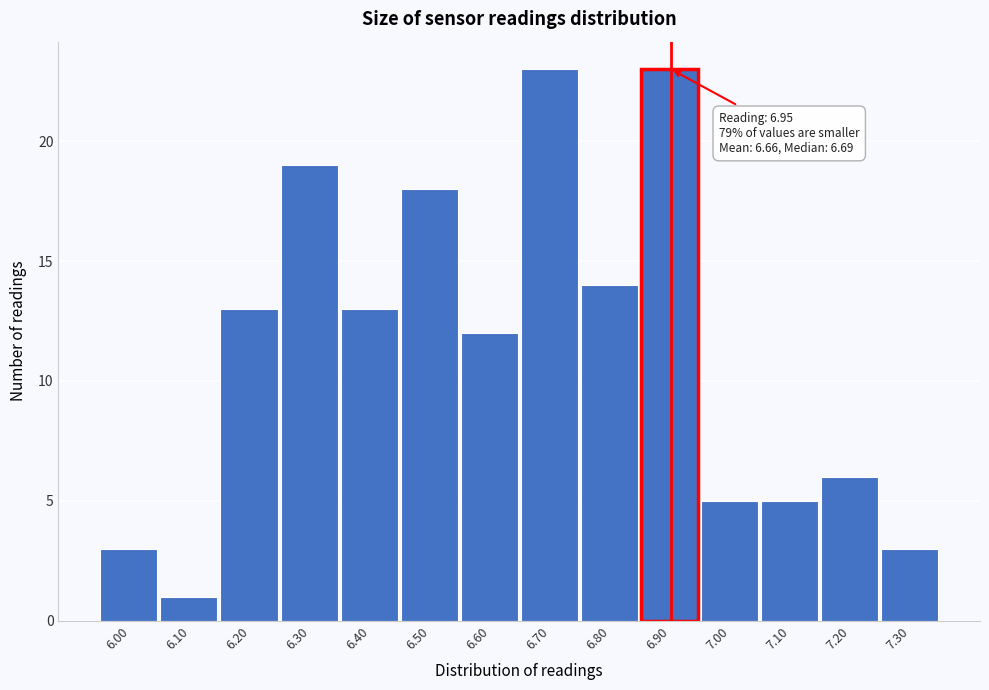

Reading right to left, transcribe all the data shown in this chart.

3	6	5	5	23	14	23	12	18	13	19	13	1	3